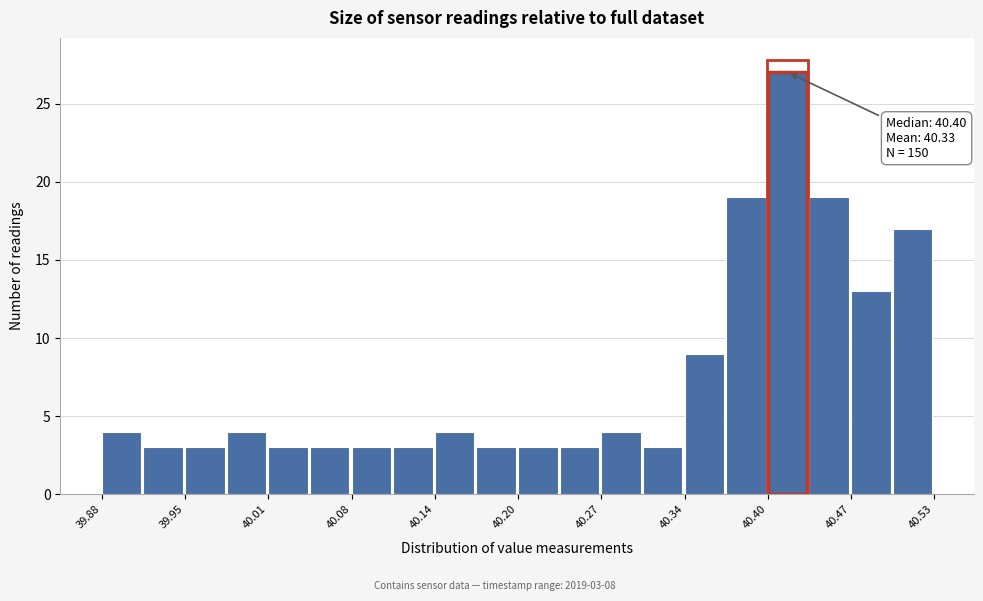

Read against the x-axis, roughly where is the centre of the tallest bar?

40.42